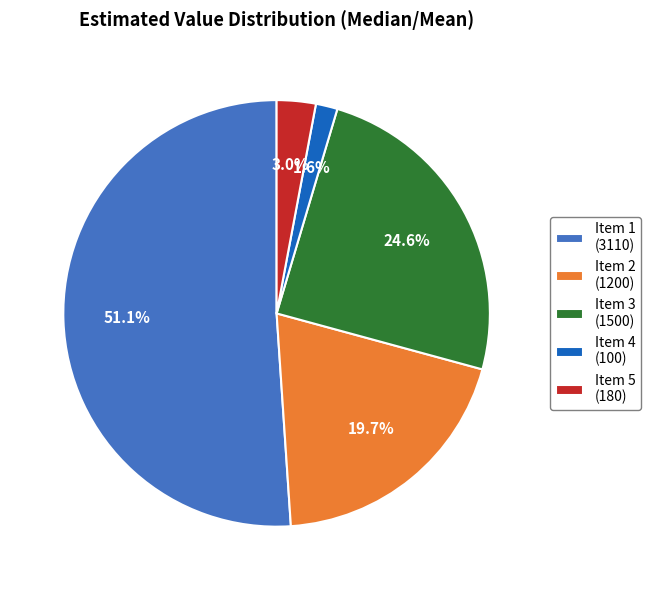

To the nearest percent, what is the combined percentage of Item 3 and Item 4?

26%